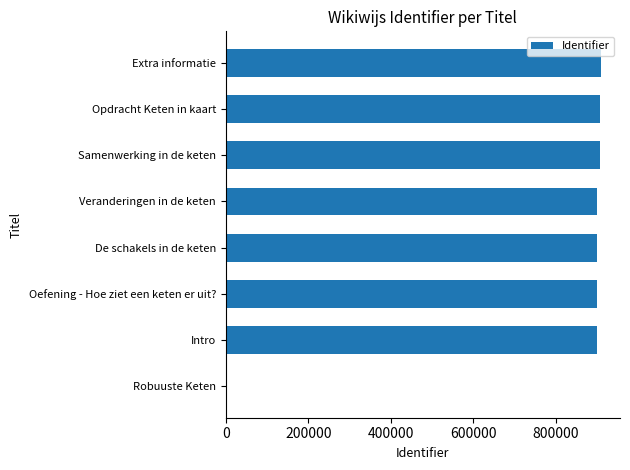

What is the sum of all values?

6320119